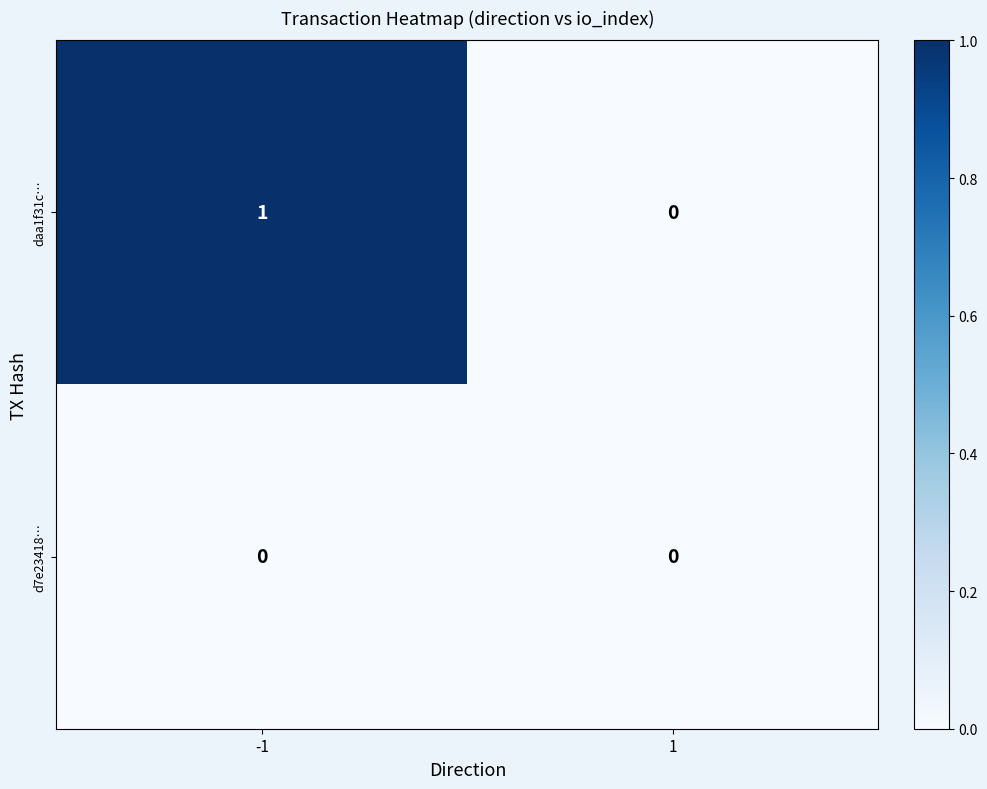

Reading right to left, list all the values displayed in this chart.

daa1f31c…: 1=0	-1=1
d7e23418…: 1=0	-1=0